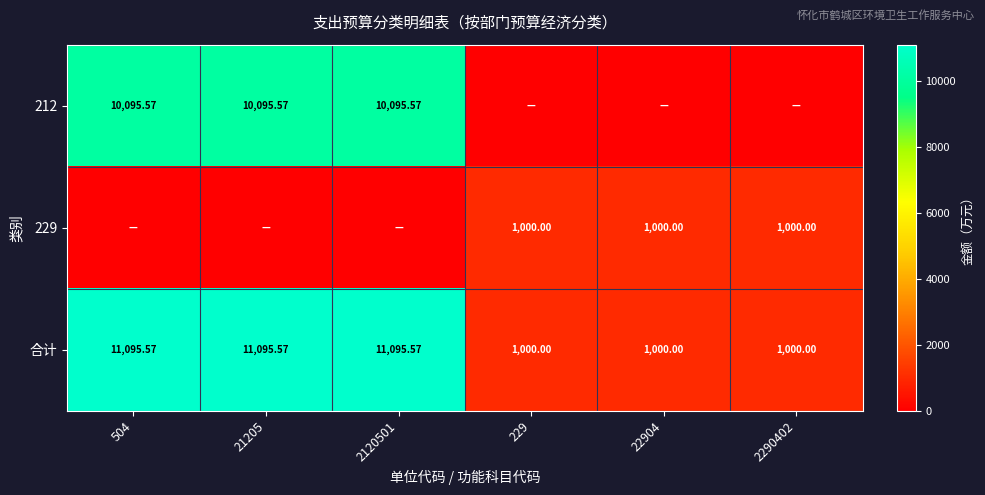

Is the value of 212 at 504 greater than the value of 合计 at 2290402?

Yes